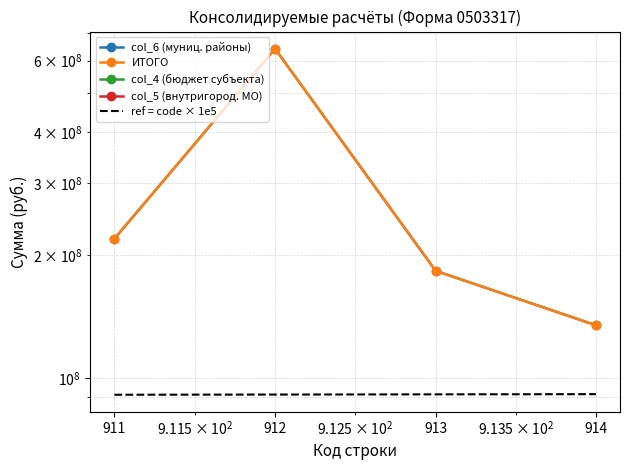

True or false: col_4 (бюджет субъекта) and ref = code × 1e5 cross at least once.

False